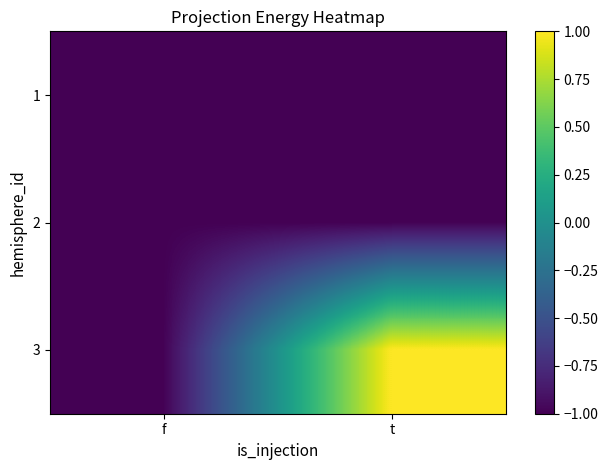

How many categories are shown in the chart?

2